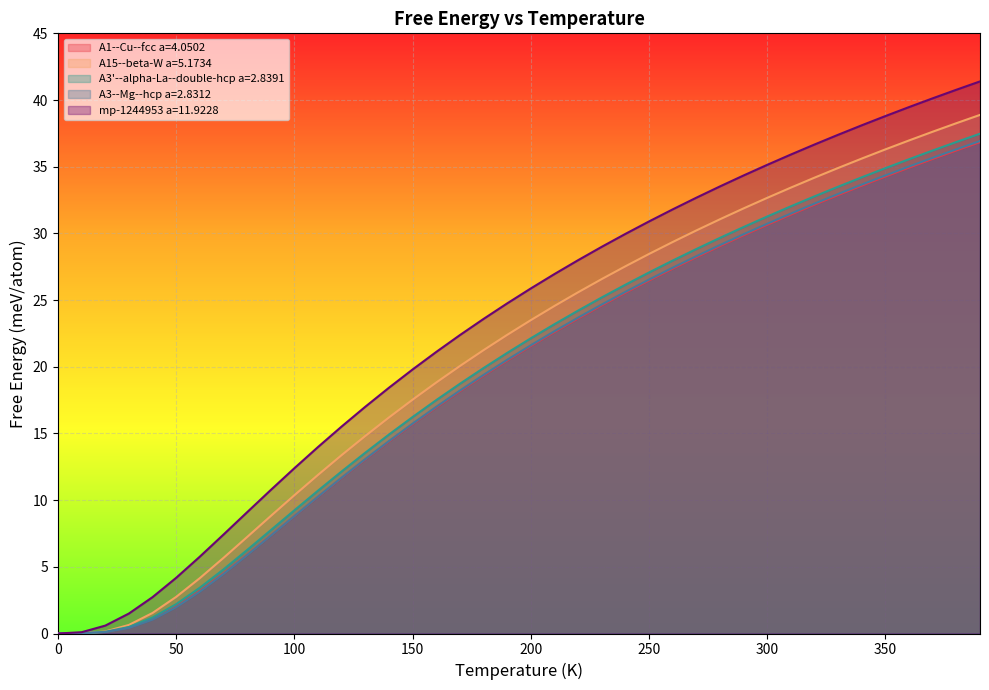

What are all the series names shown in the legend?

A1--Cu--fcc a=4.0502, A15--beta-W a=5.1734, A3'--alpha-La--double-hcp a=2.8391, A3--Mg--hcp a=2.8312, mp-1244953 a=11.9228